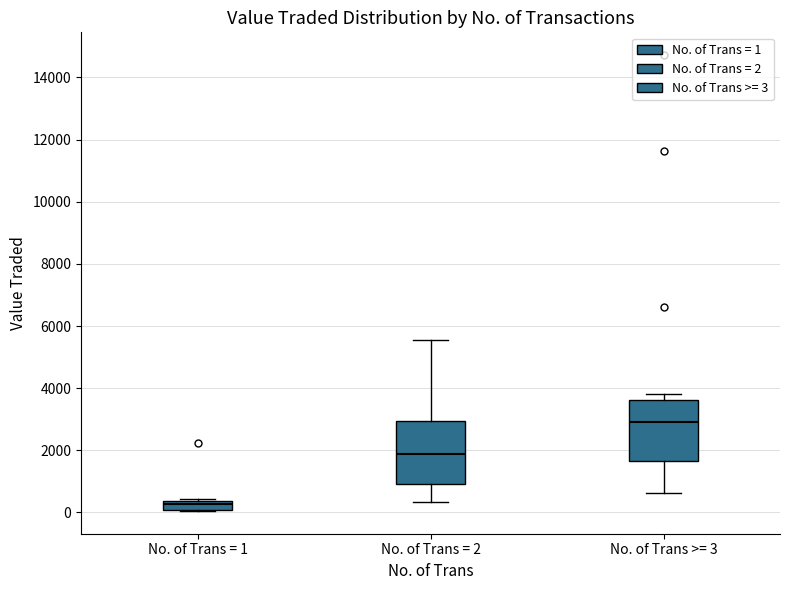

Which box's median line is the lowest?

No. of Trans = 1